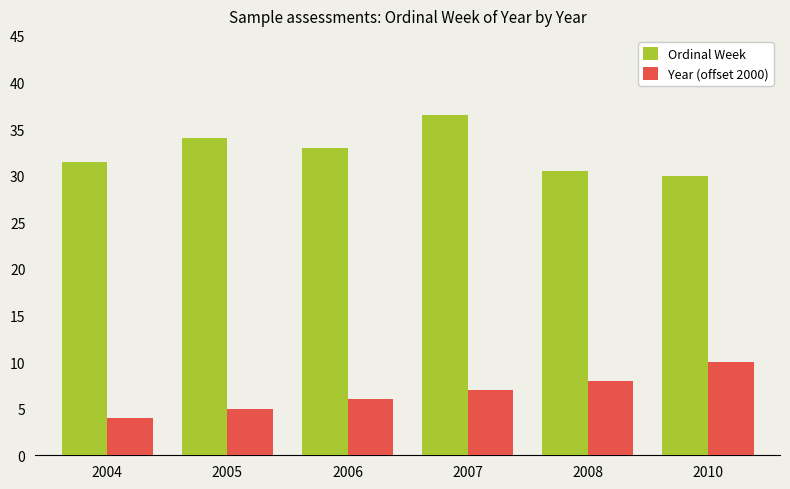

What is the maximum value shown in the chart?

36.5